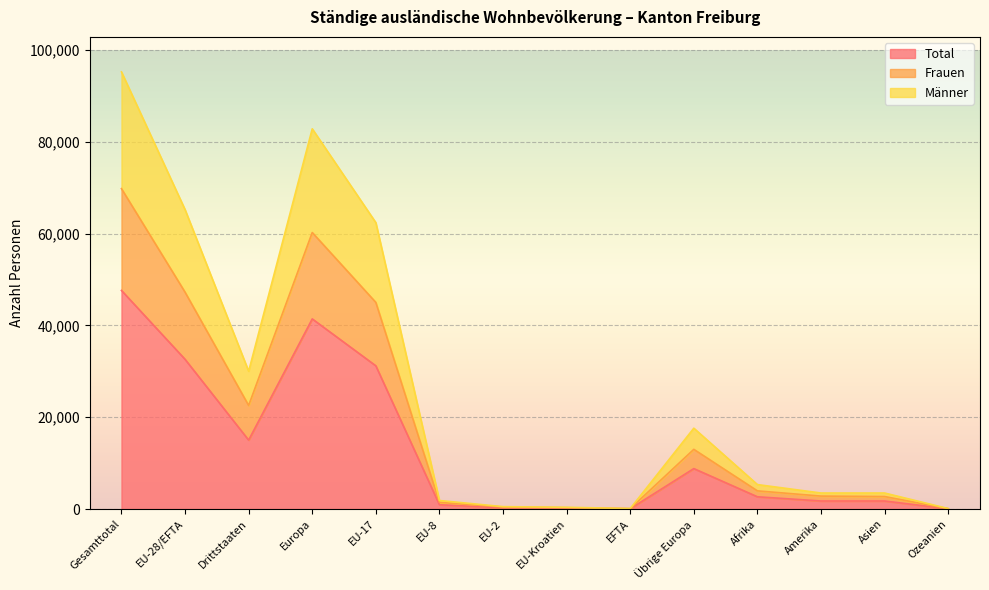

True or false: Männer has a value of 5326 at Afrika.

True